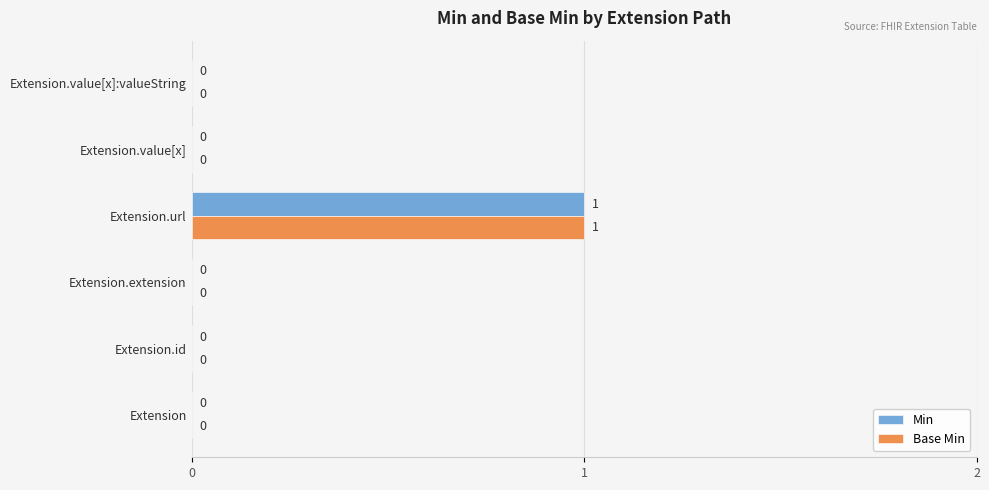

The Min series shows 2 at Extension.url. True or false?

False